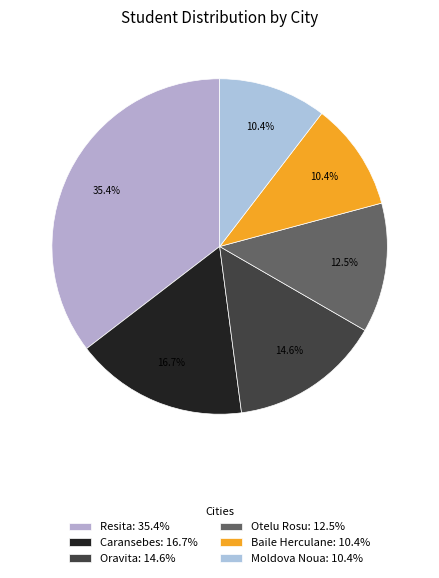

Which category has the smallest portion of the pie?

Baile Herculane